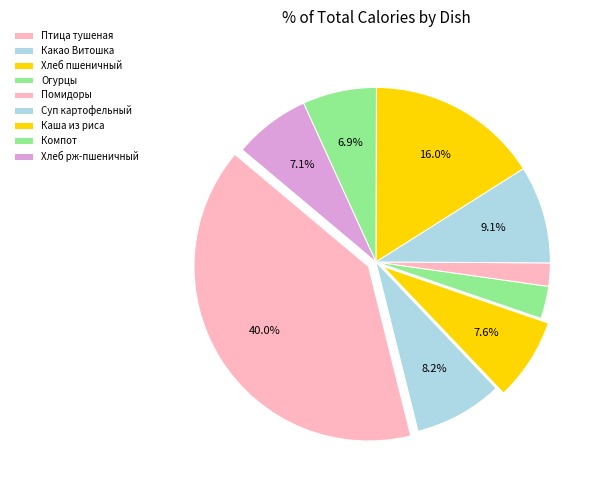

How many slices are in this pie chart?

9